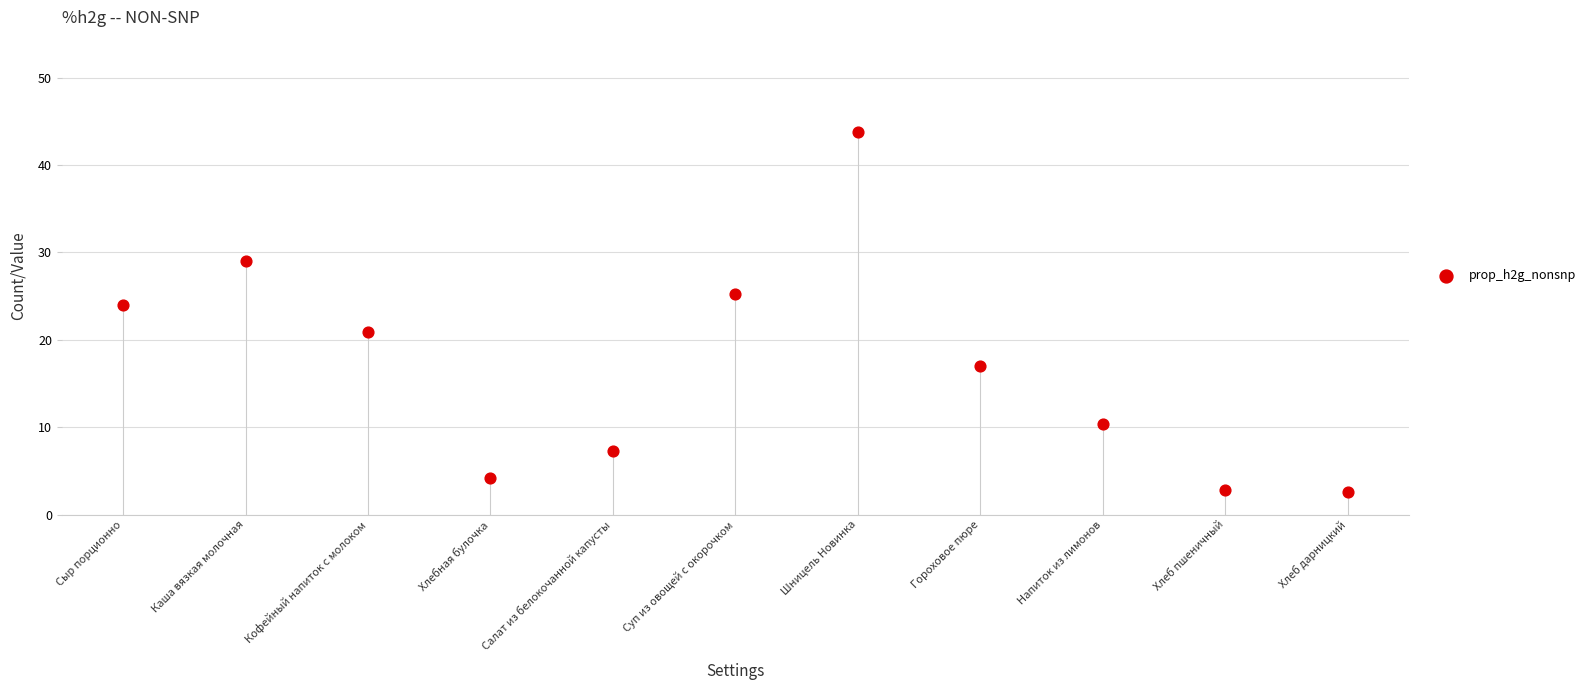

What is the range of Y values (max minus min)?

41.1